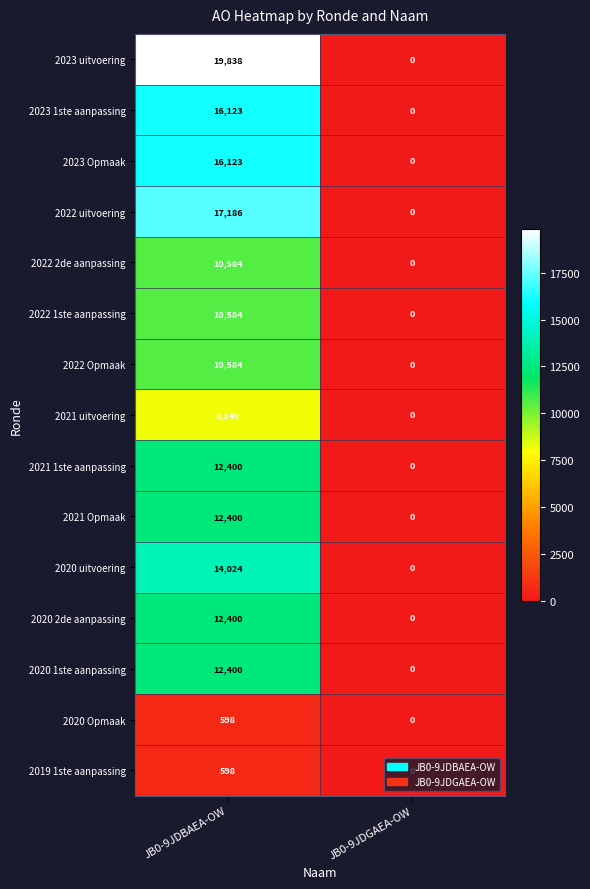

At which category is the sum across all series the highest?

JB0-9JDBAEA-OW